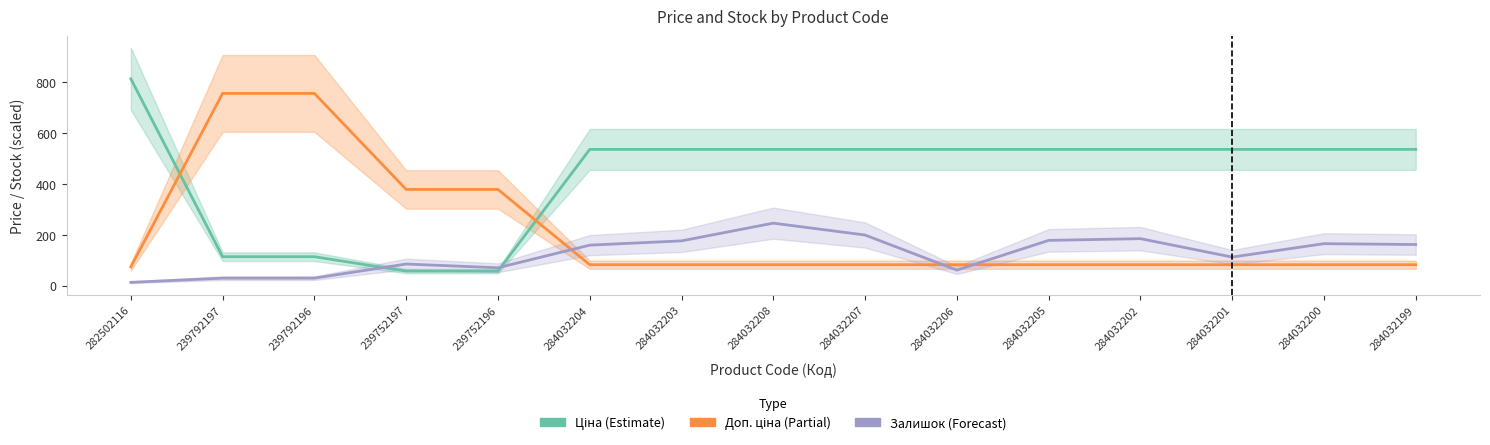

How many distinct data groups are displayed?

3